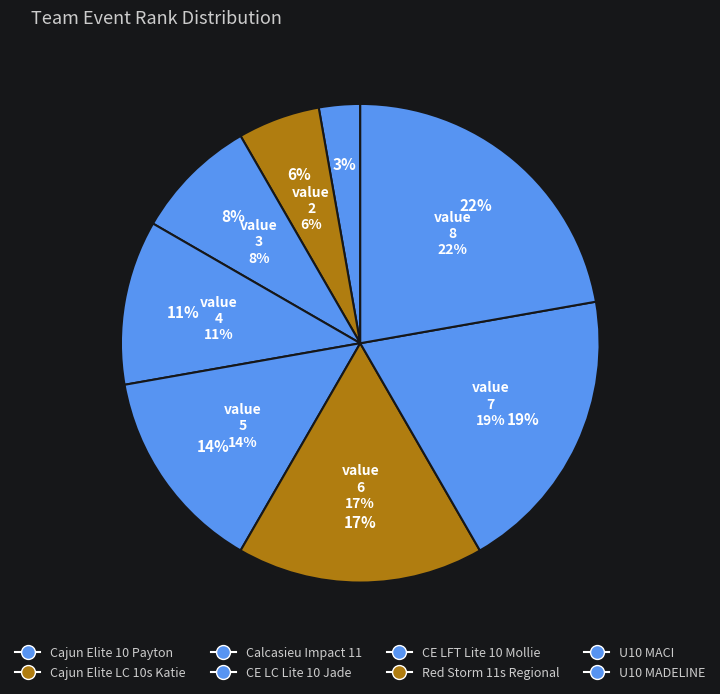

To the nearest percent, what is the combined percentage of Red Storm 11s Regional and U10 MACI?

36%